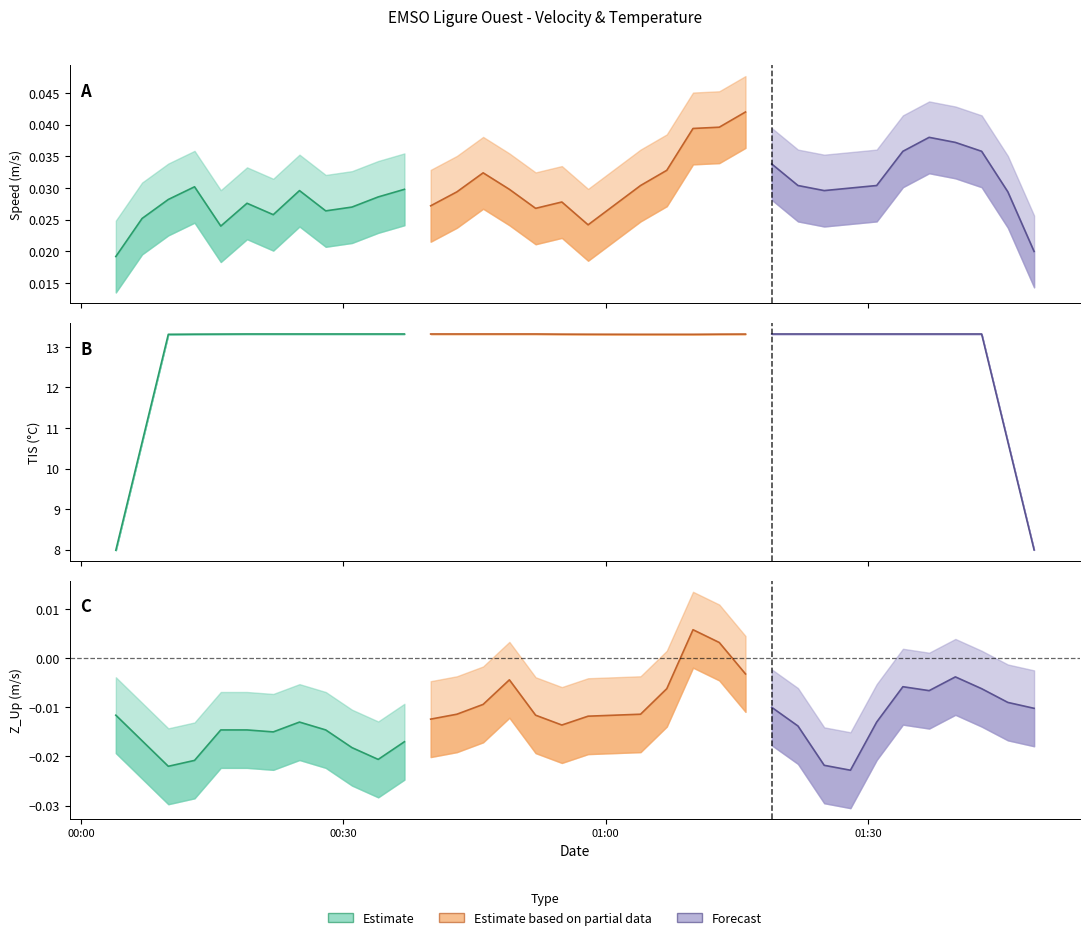

Is the value of Speed at 2020-02-15T00:22 greater than the value of Z_Up at 2020-02-15T01:25?

Yes